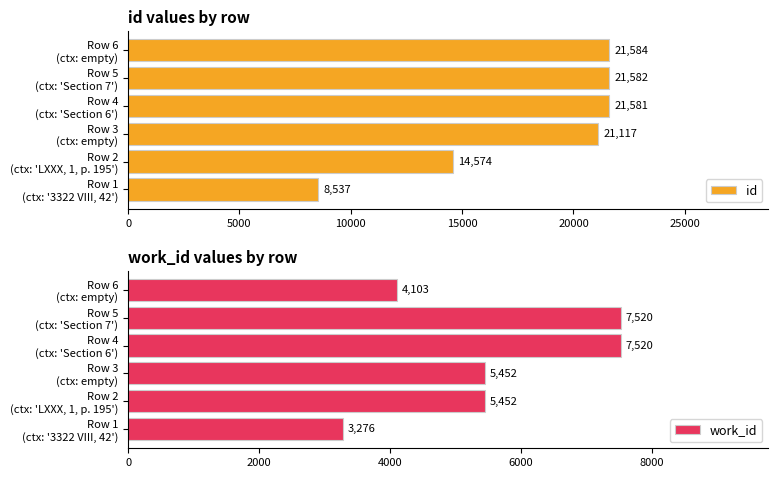

How many categories are shown in the chart?

6